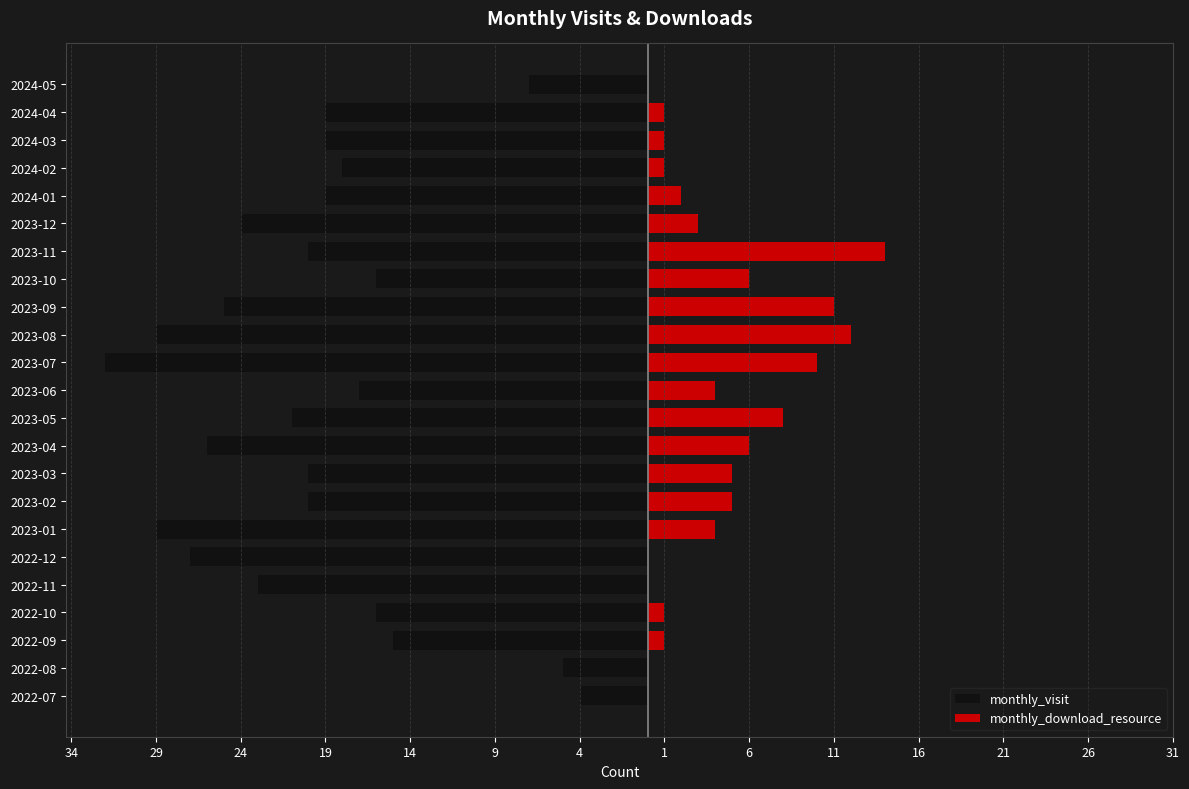

What is the sum of all monthly_download_resource values?

95